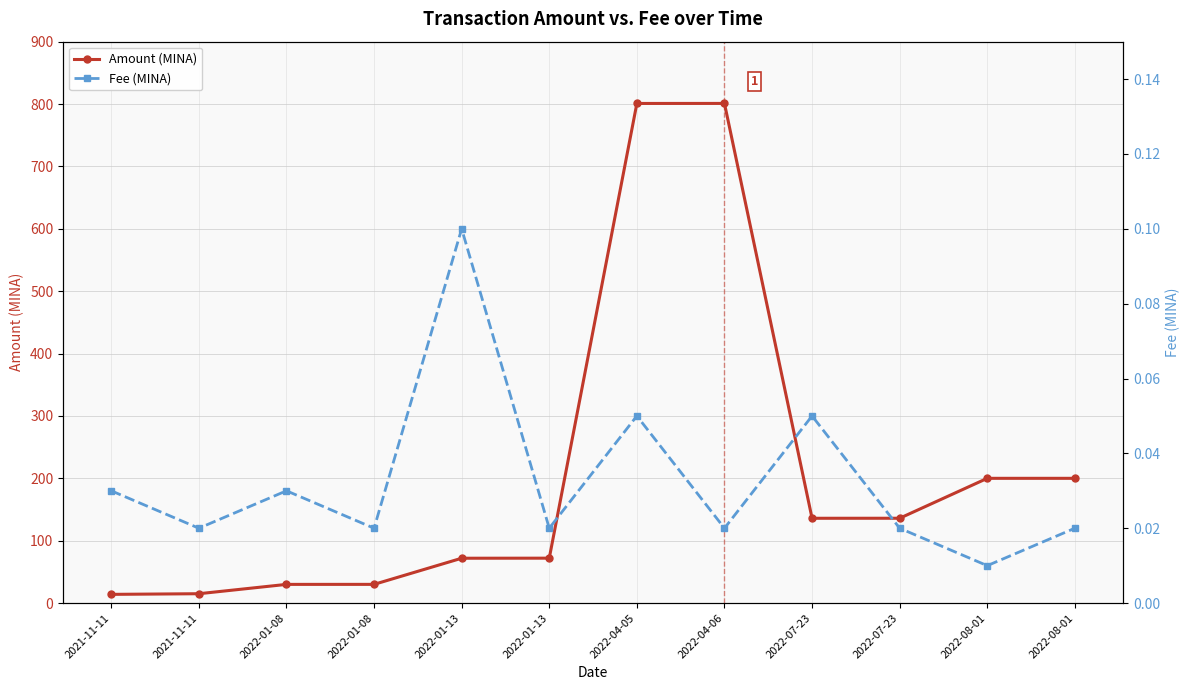

Reading left to right, transcribe all the data shown in this chart.

Amount (MINA): 14.0	15.0	30.0	30.0	71.9	72.0	801.0	801.0	135.9	136.0	200.0	200.0
Fee (MINA): 0.0	0.0	0.0	0.0	0.1	0.0	0.1	0.0	0.1	0.0	0.0	0.0